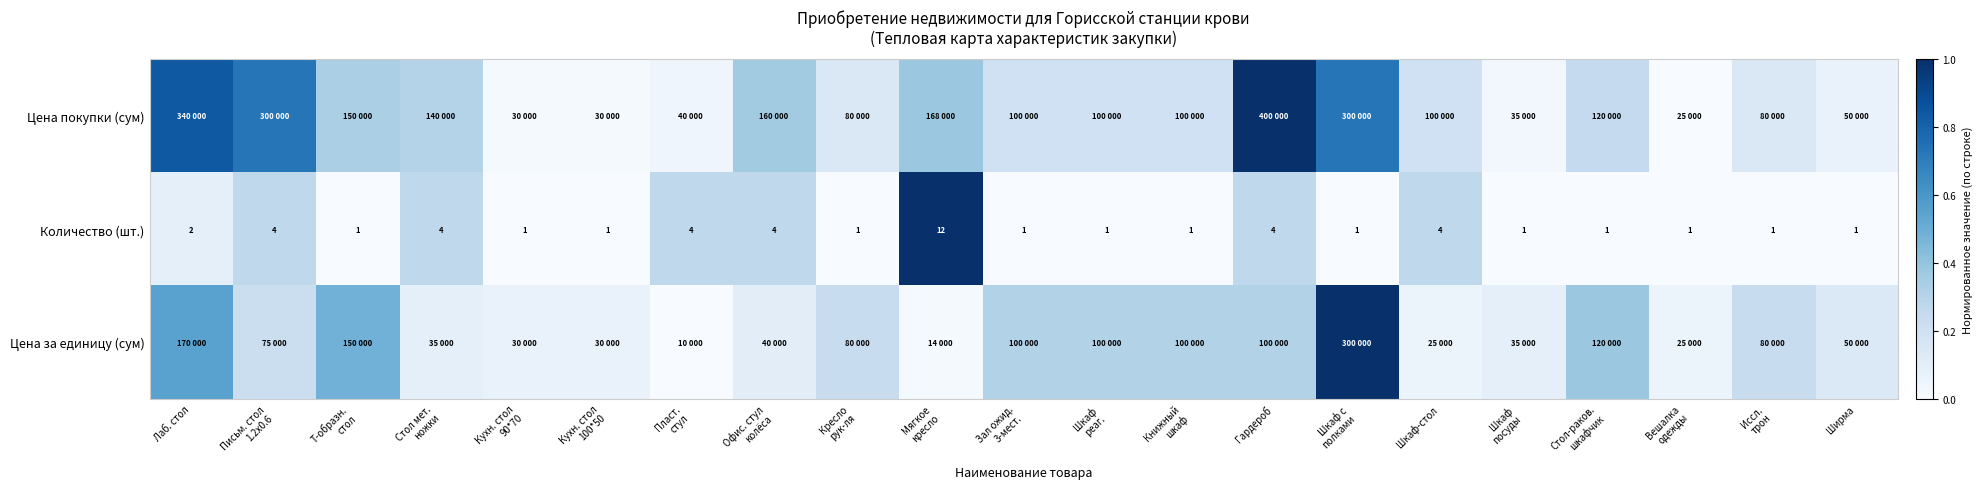

Rank the series at Шкаф реаг. from highest to lowest value.

Цена за единицу (сум), Цена покупки (сум), Количество (шт.)